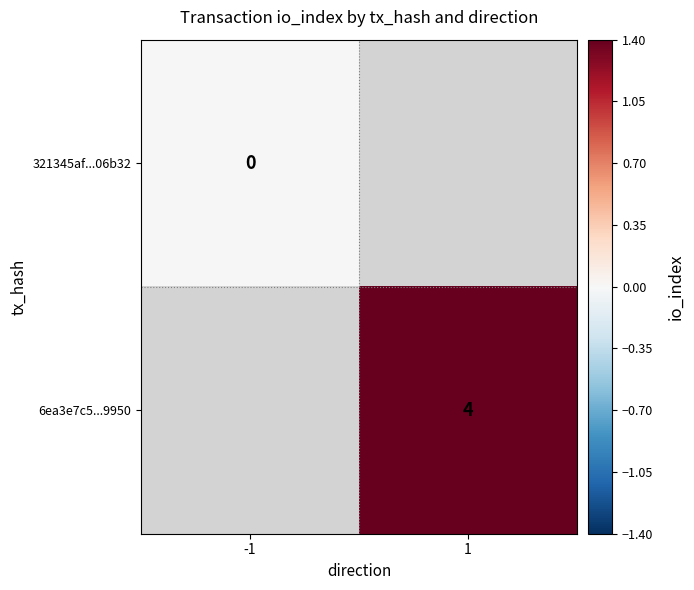

True or false: 6ea3e7c5...9950 has a value of 4 at 1.

True